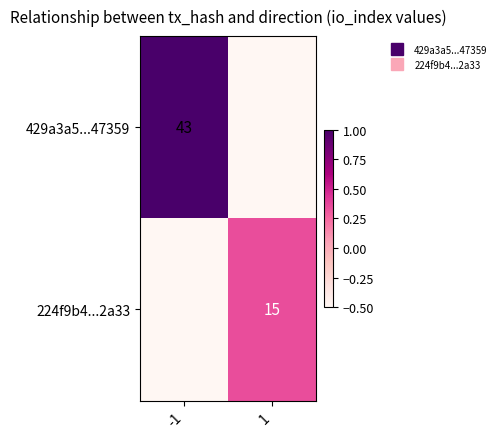

At how many categories does at least one series exceed 0?

2